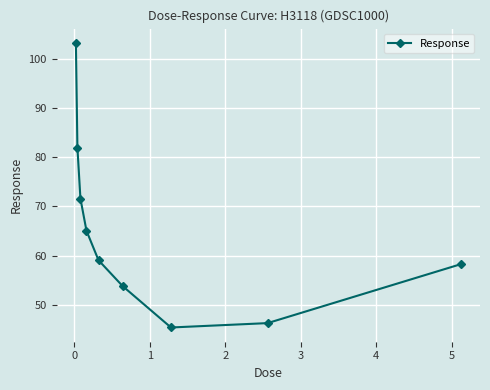

What is the sum of all values?

584.6